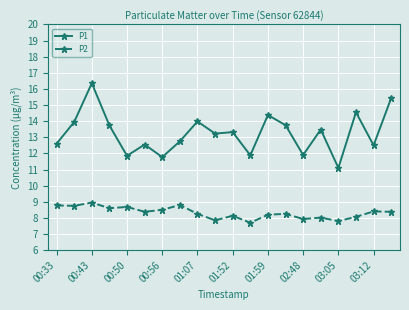

What is the smallest value displayed?

7.7